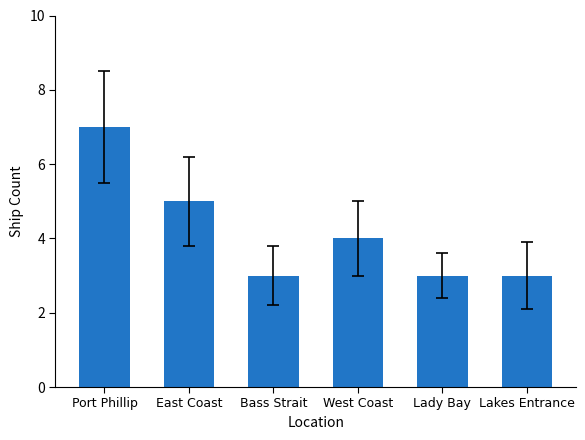

What position from the left is Bass Strait?

3